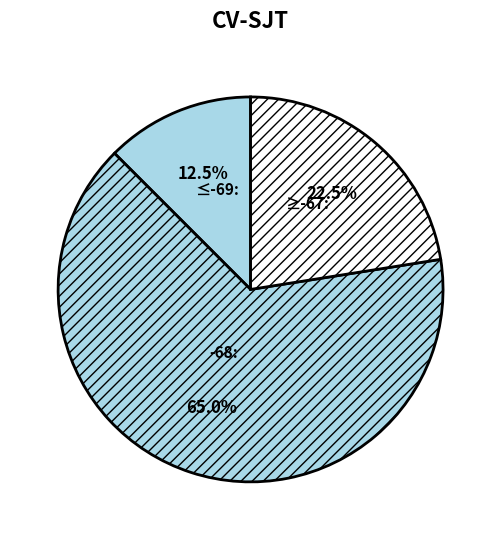

How many slices are in this pie chart?

3